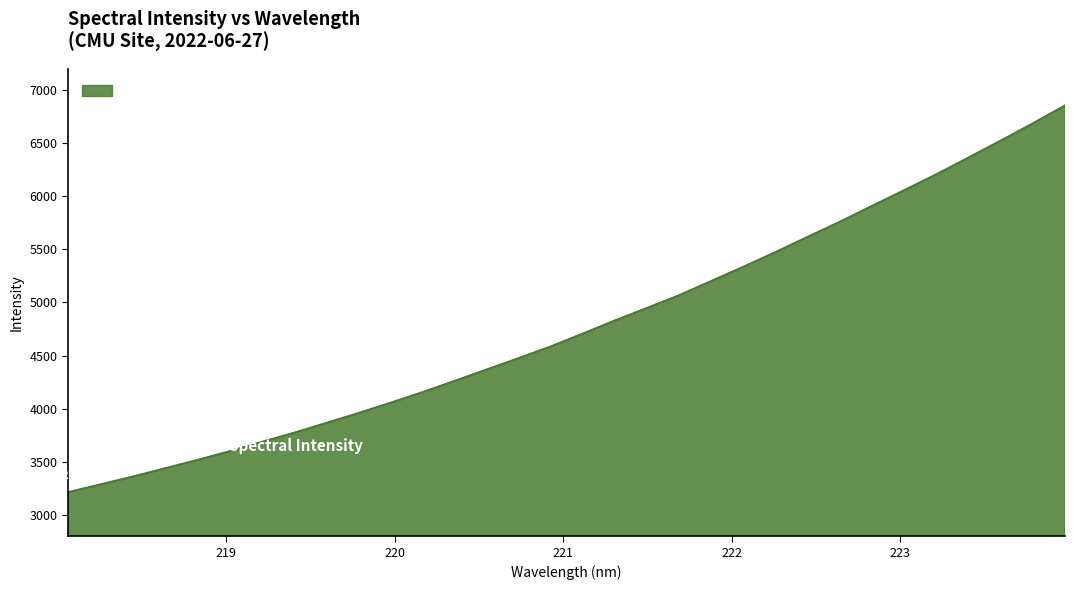

What is the greatest value displayed?

6854.6